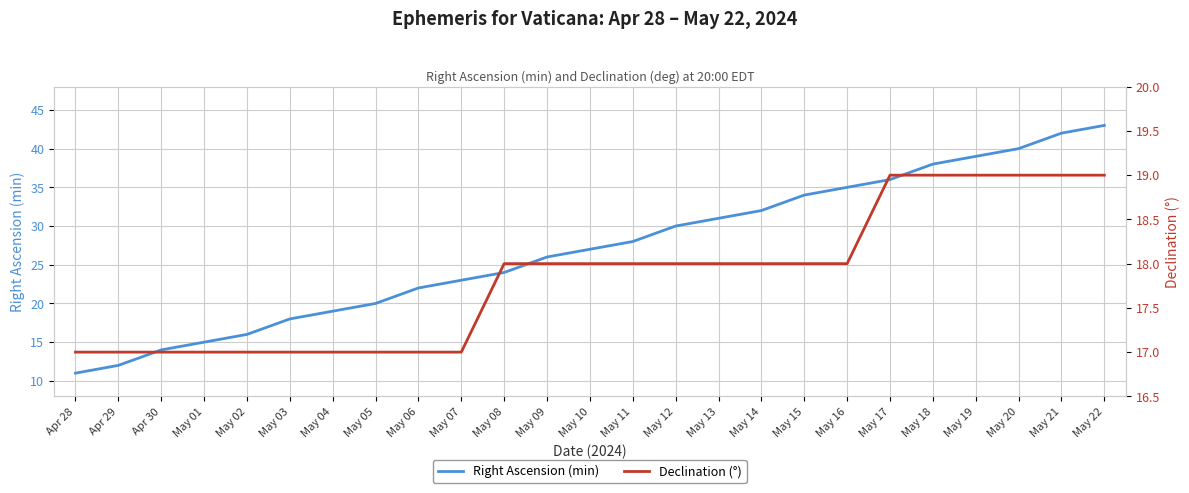

At May 08, list the series in order from smallest to largest.

Declination (°), Right Ascension (min)